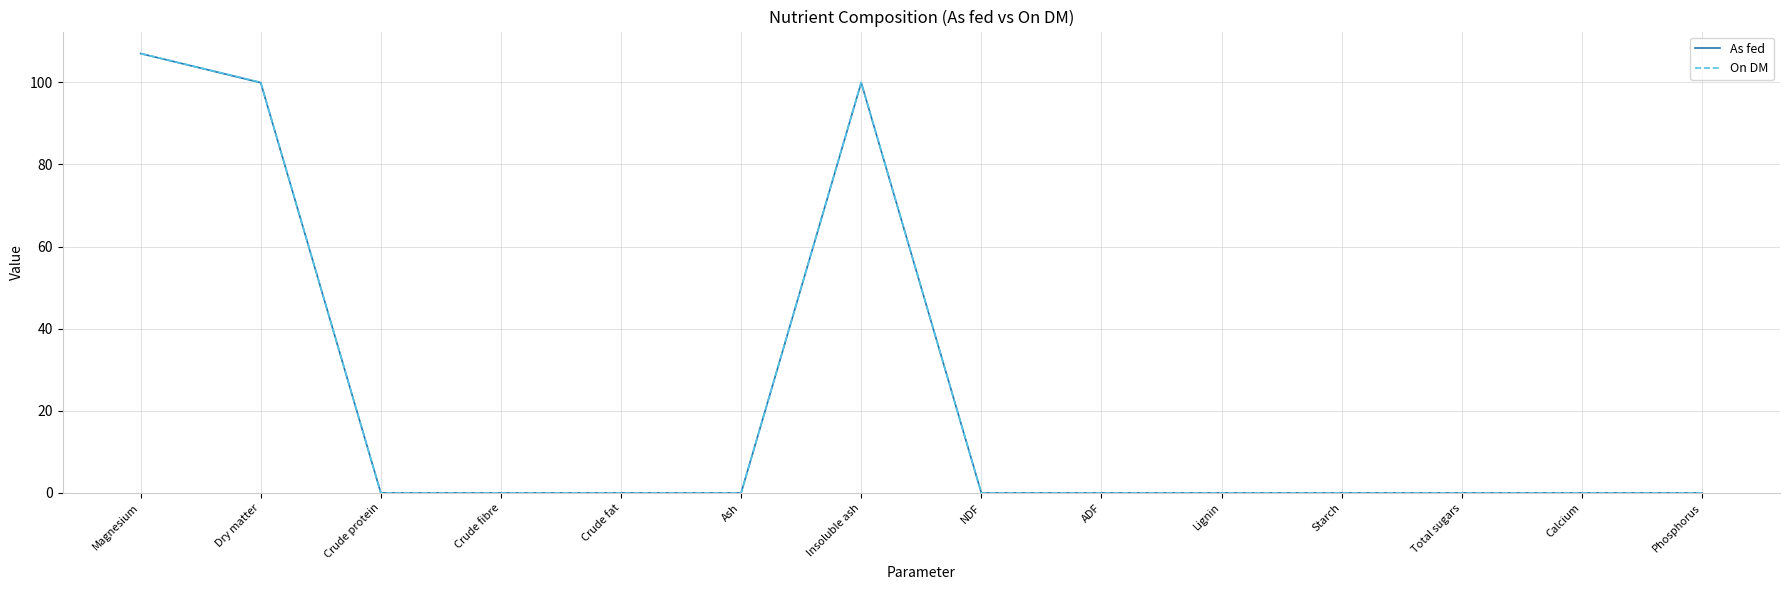

What is the average value of the As fed series?

21.9